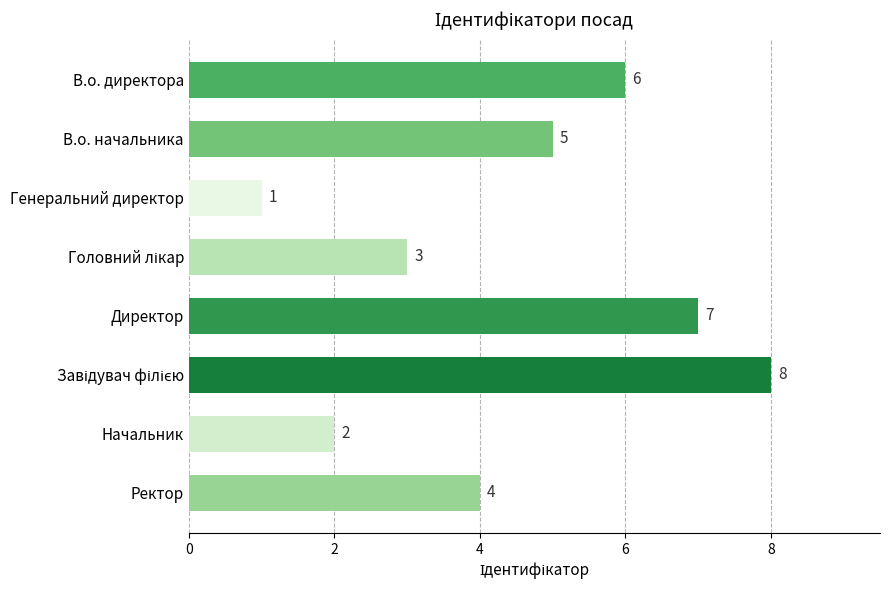

The chart shows a value of 2 at В.о. начальника. True or false?

False